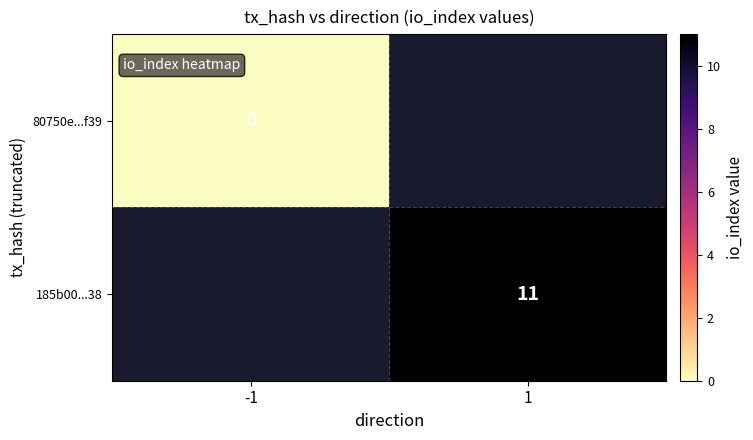

The value of 185b00...38 at 1 is 11. True or false?

True